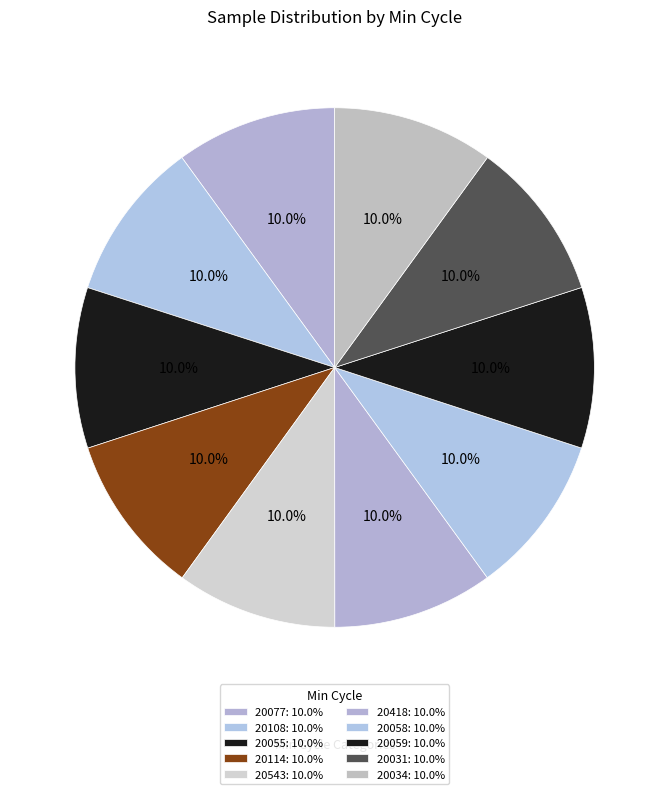

The 20114 slice represents 10% of the pie. True or false?

True